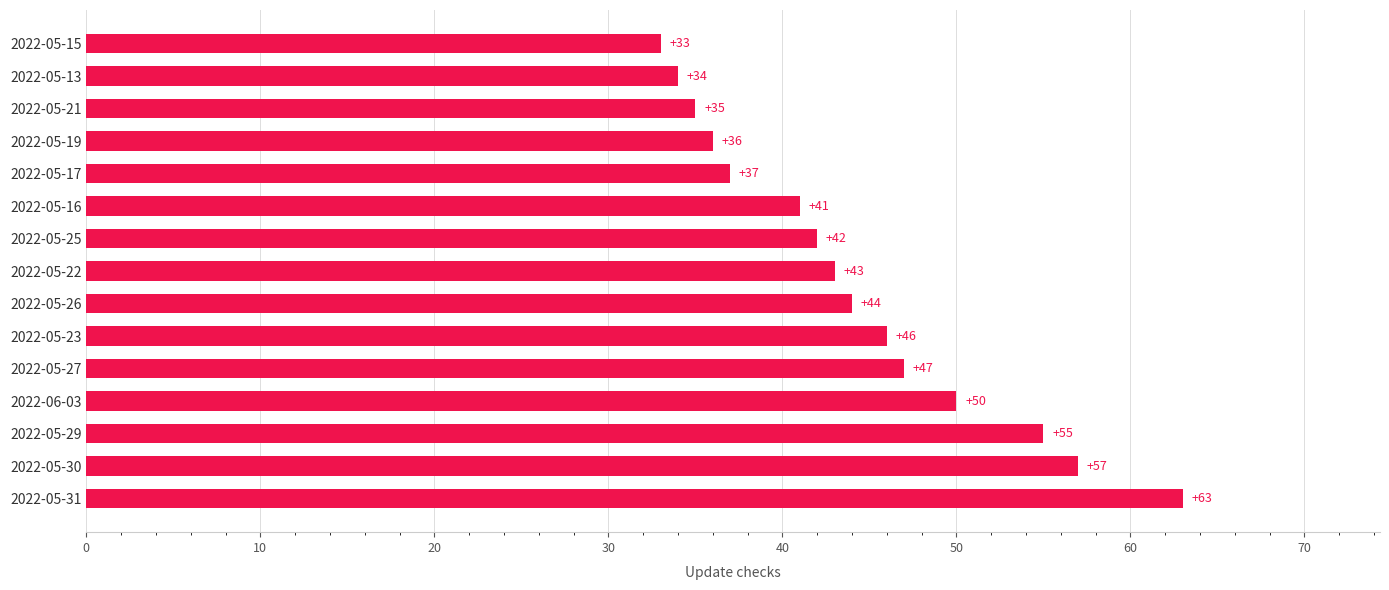

Which label corresponds to the smallest value in the chart?

2022-05-15